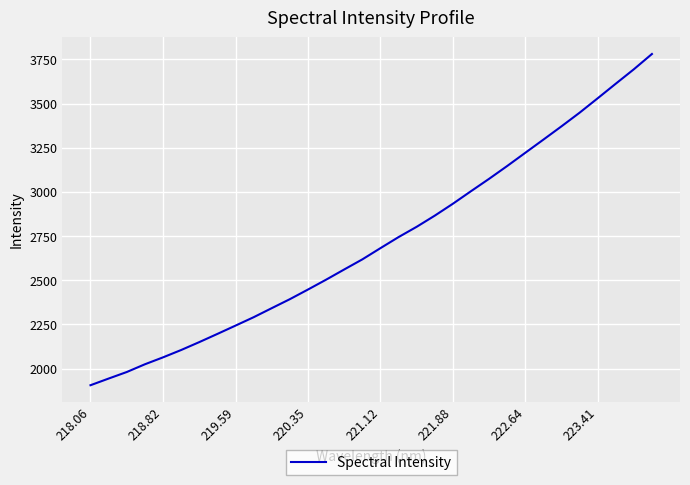

What is the greatest value displayed?

3780.3